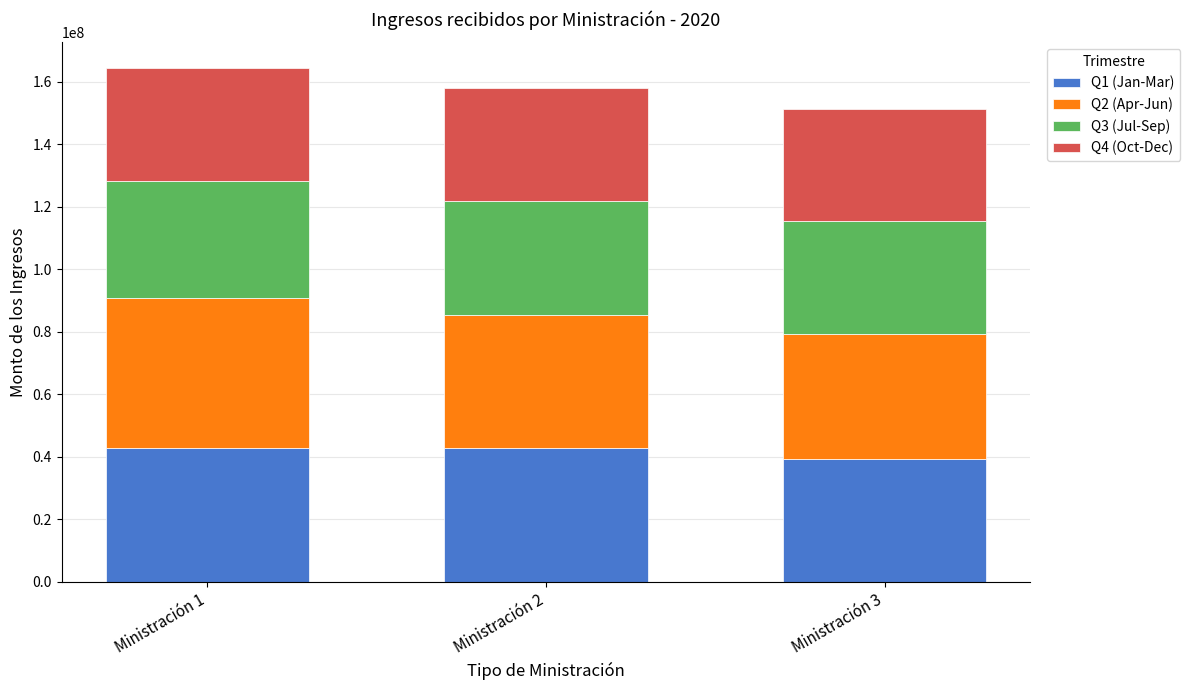

What is the sum of all Q1 (Jan-Mar) values?

125116792